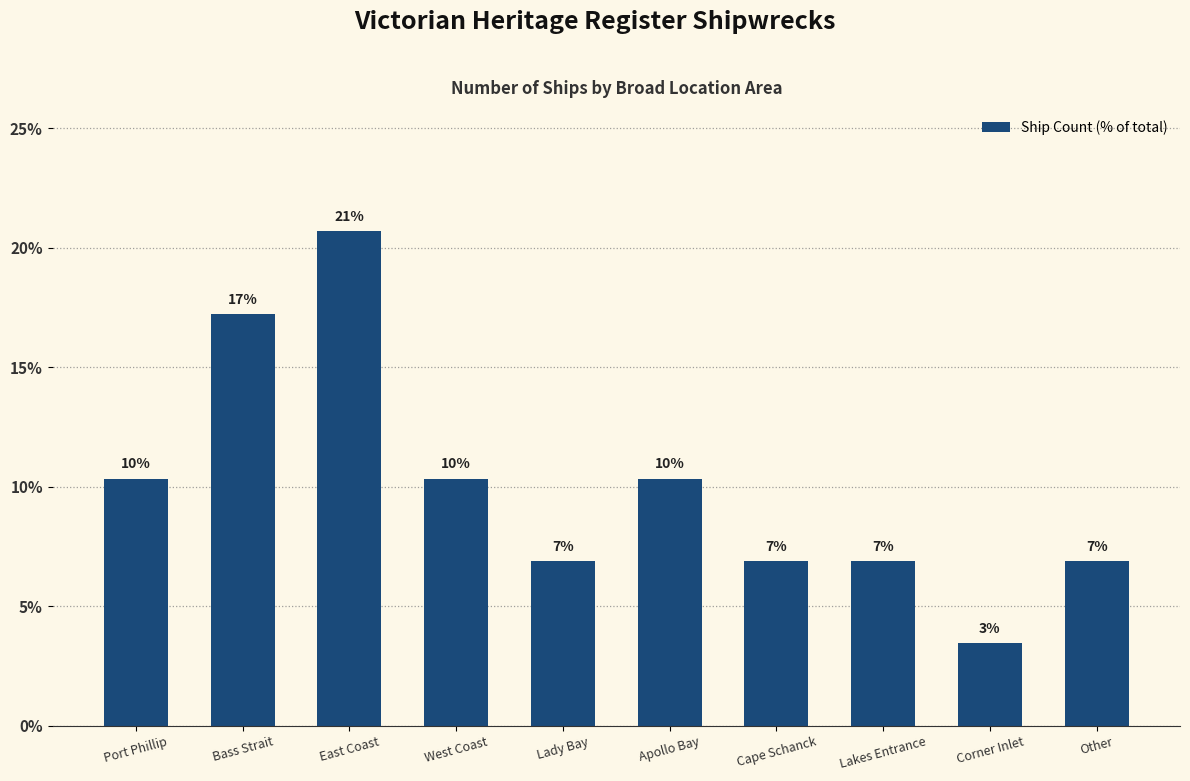

Approximately how many times larger is the value at Port Phillip compared to Cape Schanck?

1.5